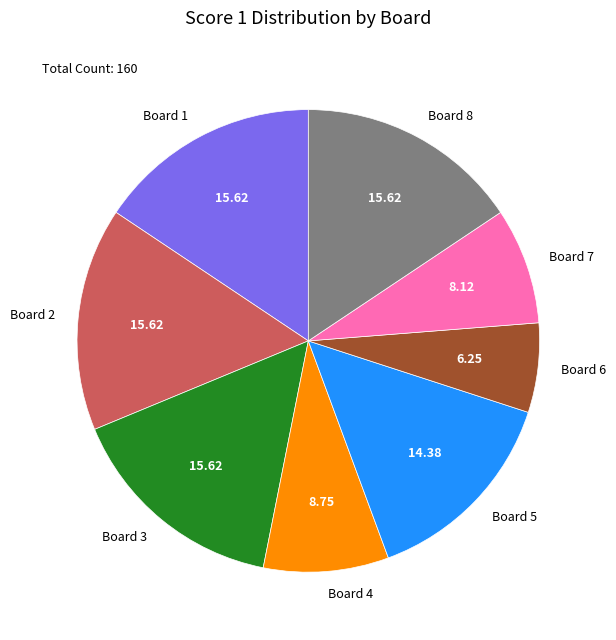

Is there a majority slice in this chart?

No